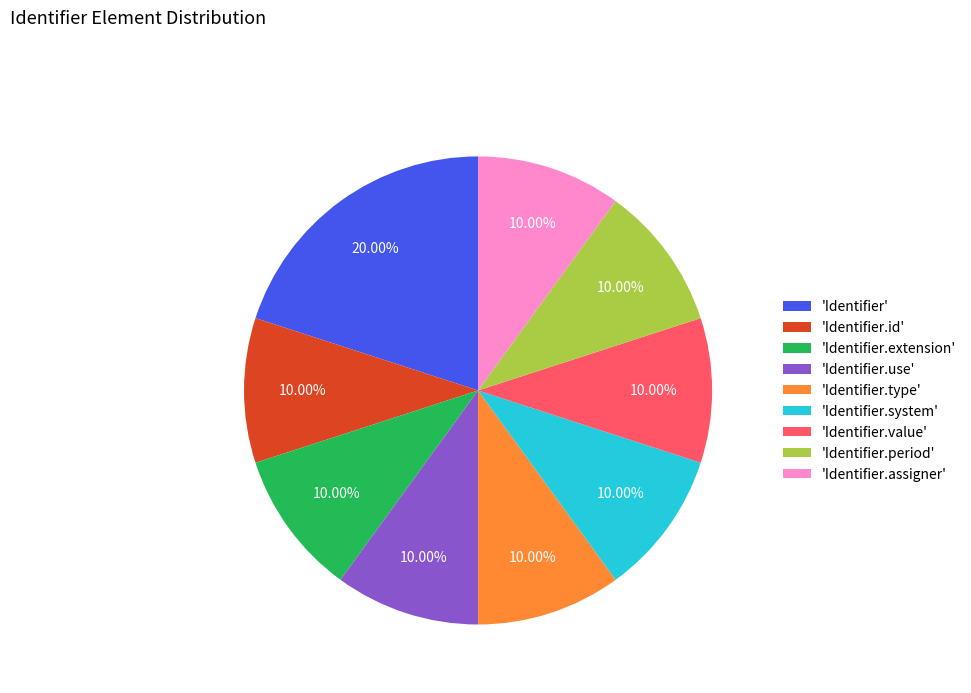

Count the number of slices in the pie.

9